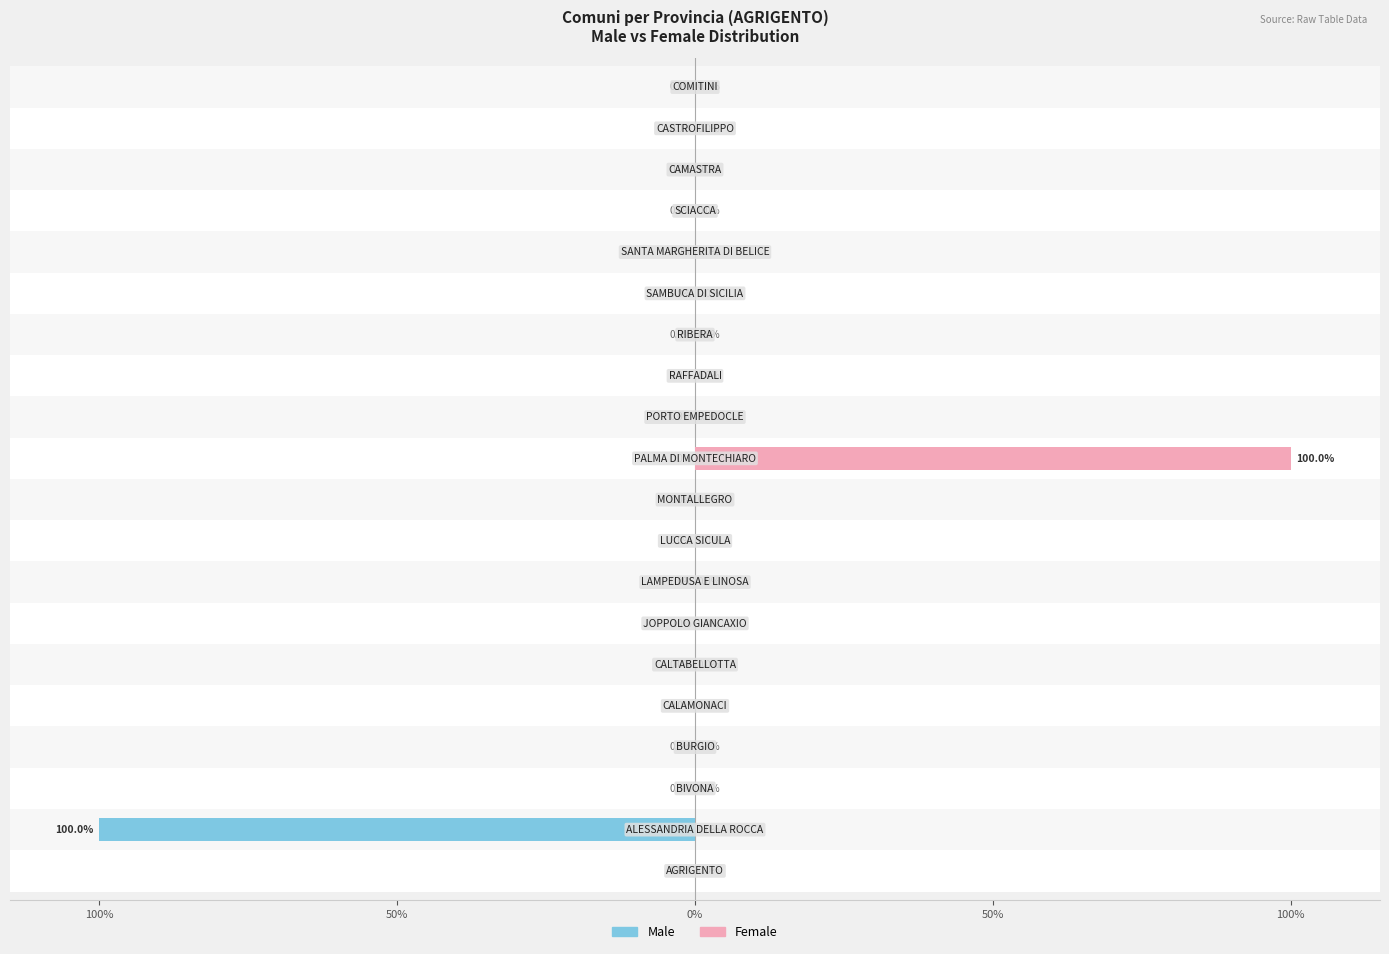

What are all the series names shown in the legend?

Male, Female